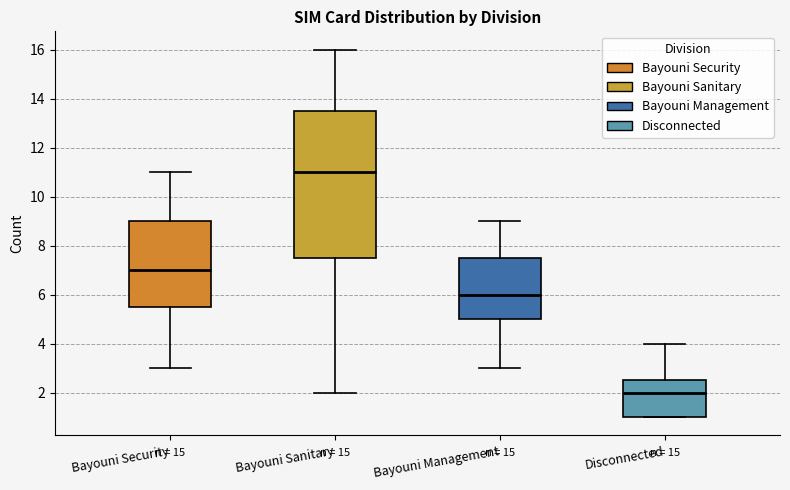

Where does the median line of the box for Bayouni Management sit on the y-axis? The values are not printed on the chart, so give them approximately, as read against the axis.

6.0